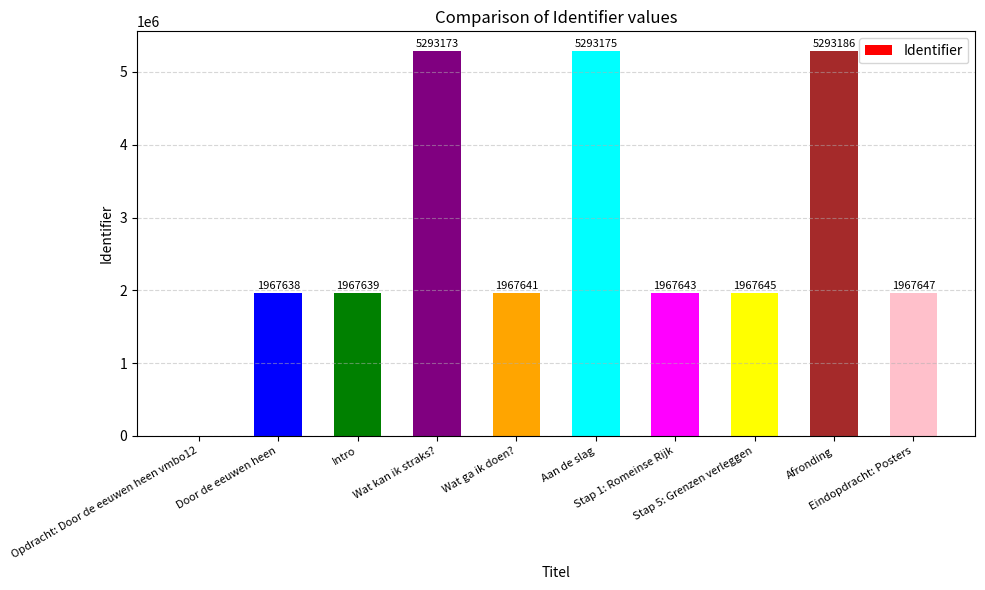

Approximately how many times larger is the value at Stap 5: Grenzen verleggen compared to Afronding?

0.4